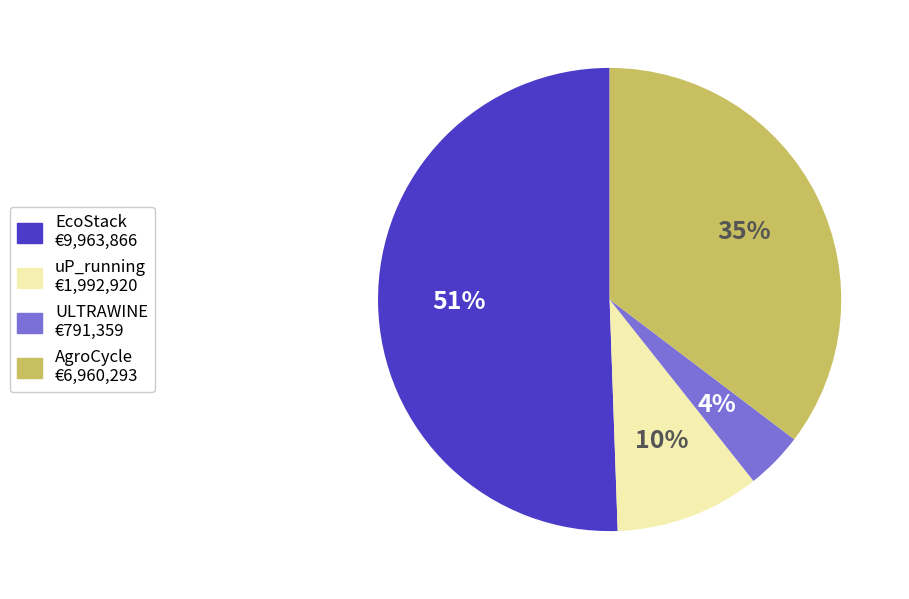

To the nearest percent, what portion does ULTRAWINE represent?

4%